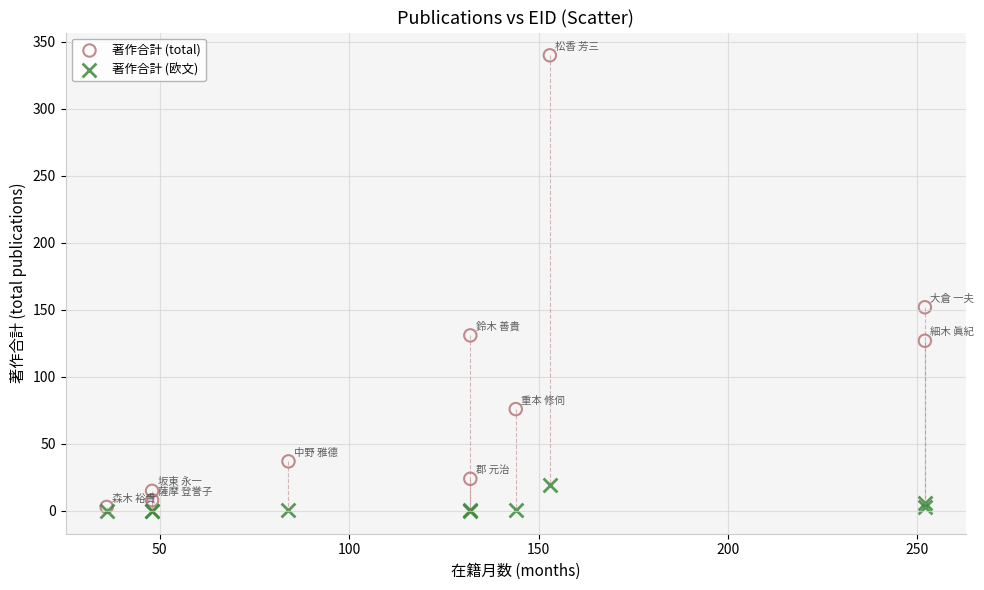

Across all series, what Y value is closest to 170?

152